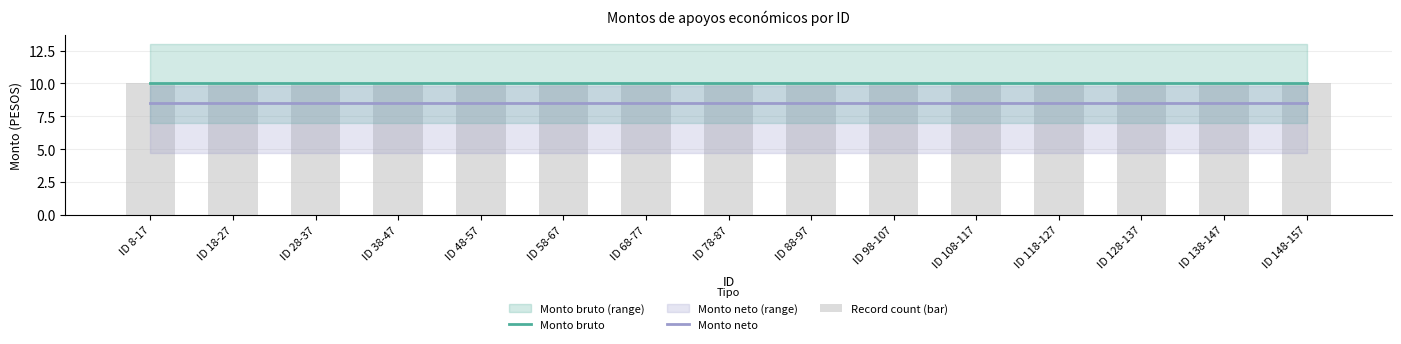

Which series has the widest spread of values?

Monto bruto